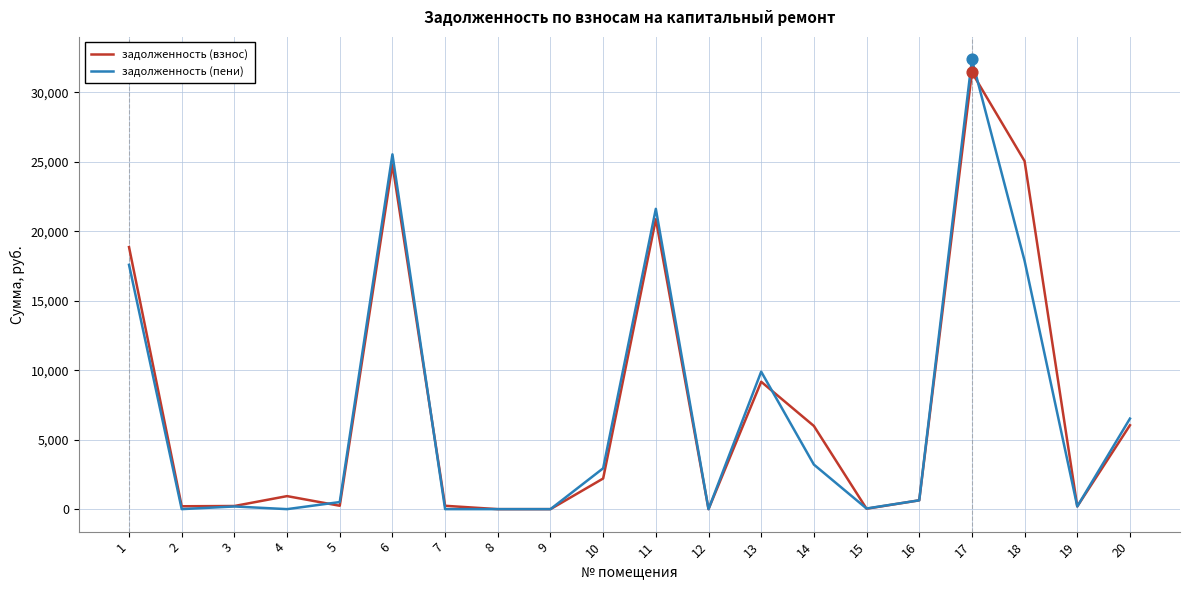

Which series has the largest total across all categories?

задолженность (взнос)